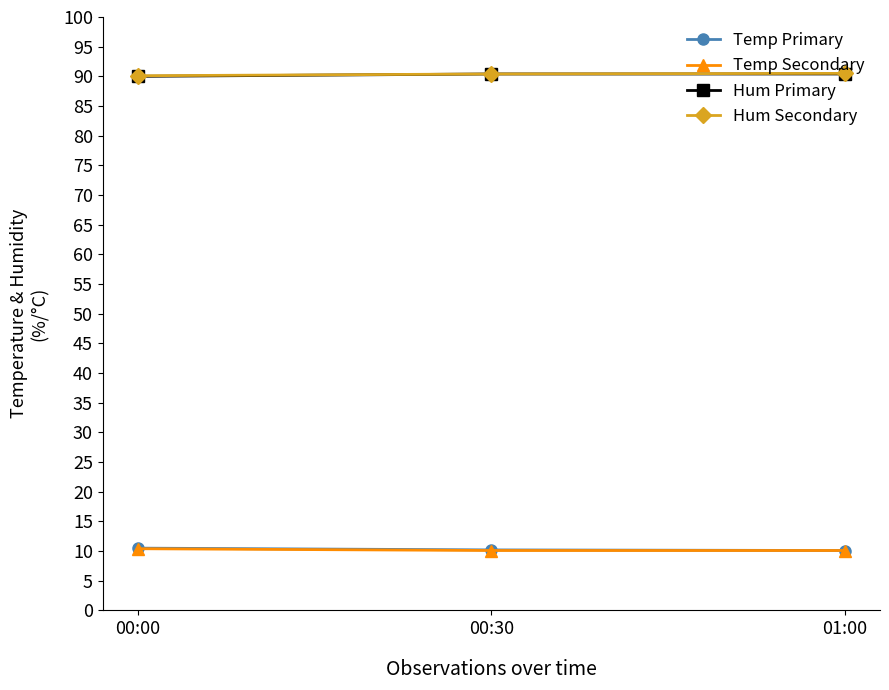

What is the maximum value for Temp Secondary?

10.4